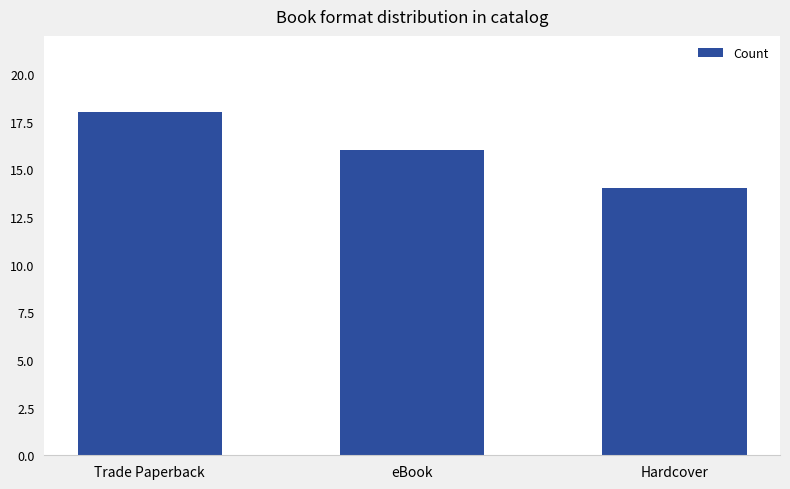

Count the number of data series in this chart.

1